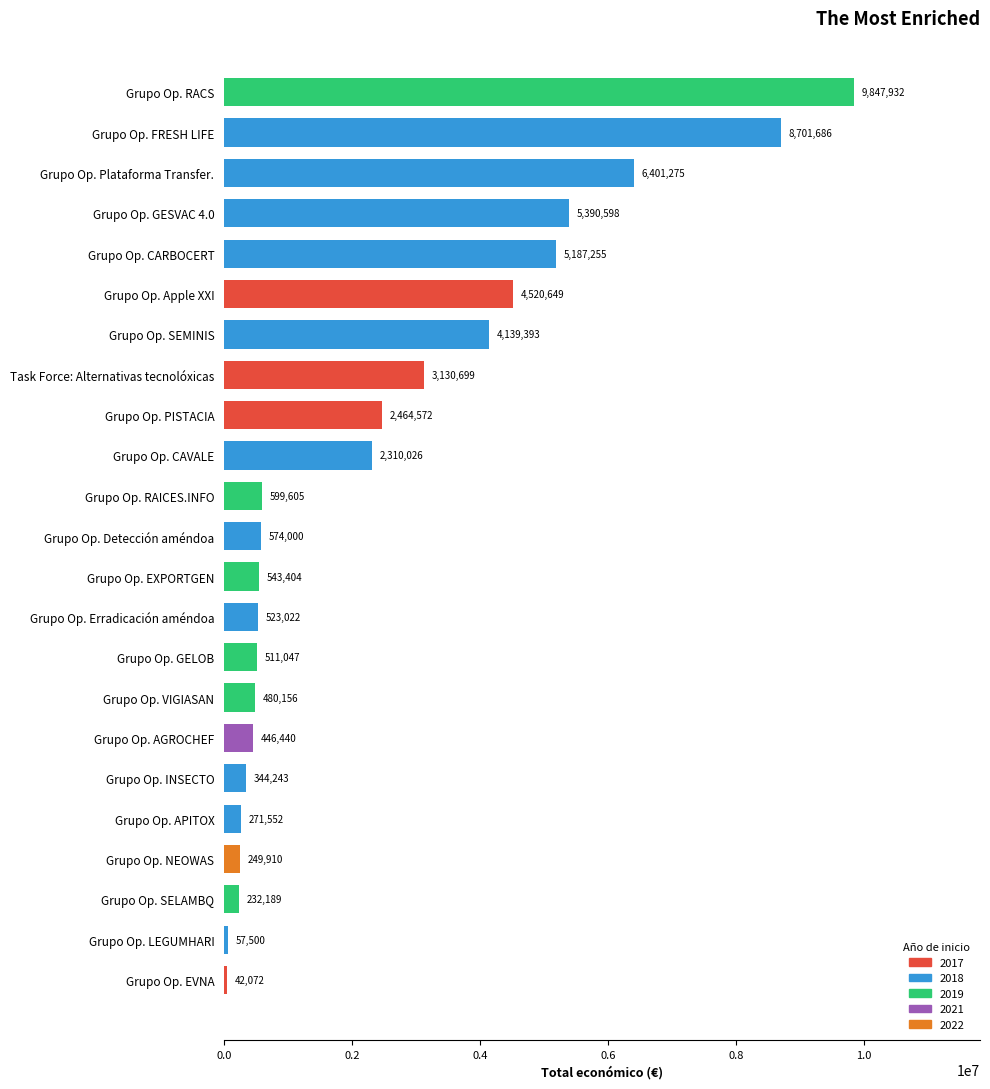

What is the approximate value at Grupo Op. LEGUMHARI?

57500